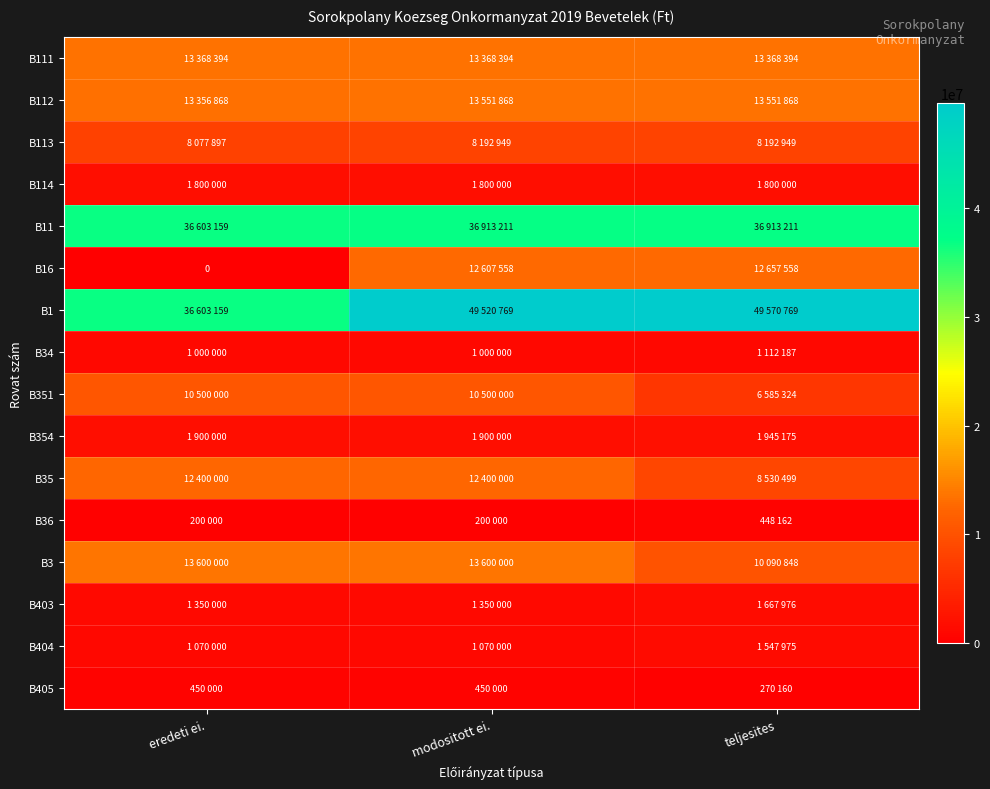

At teljesites, list the series in order from largest to smallest.

B1, B11, B112, B111, B16, B3, B35, B113, B351, B354, B114, B403, B404, B34, B36, B405